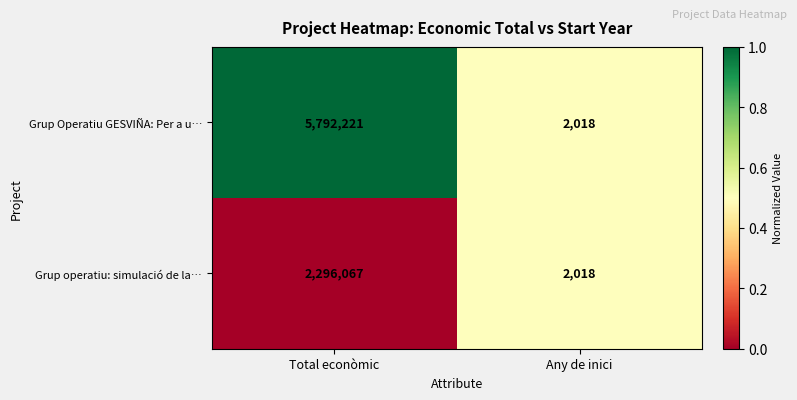

Rank the categories by Grup operatiu: simulació de la… value from highest to lowest.

Total econòmic, Any de inici